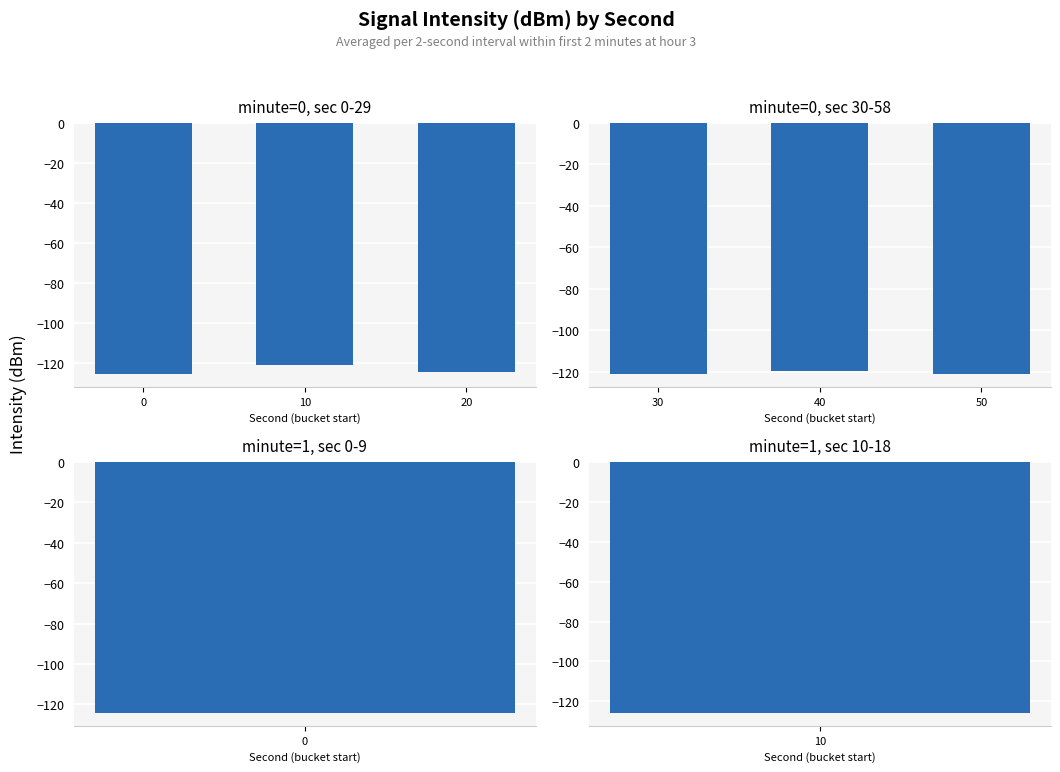

Is it true that minute=0, sec 0-29 equals -120.8 at 10?

True